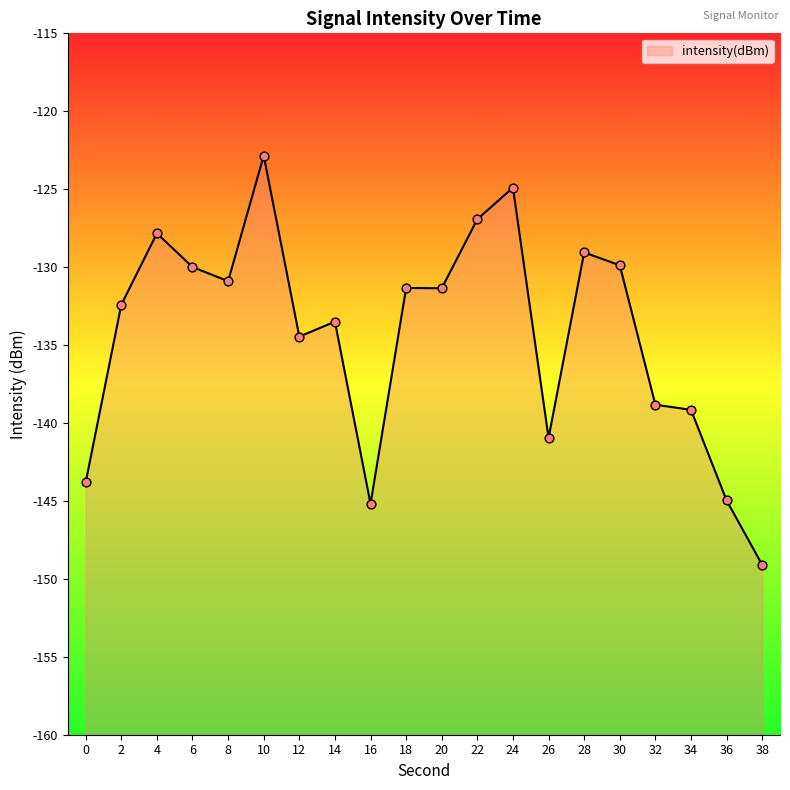

What is the change in value from 2 to 30?

+2.5